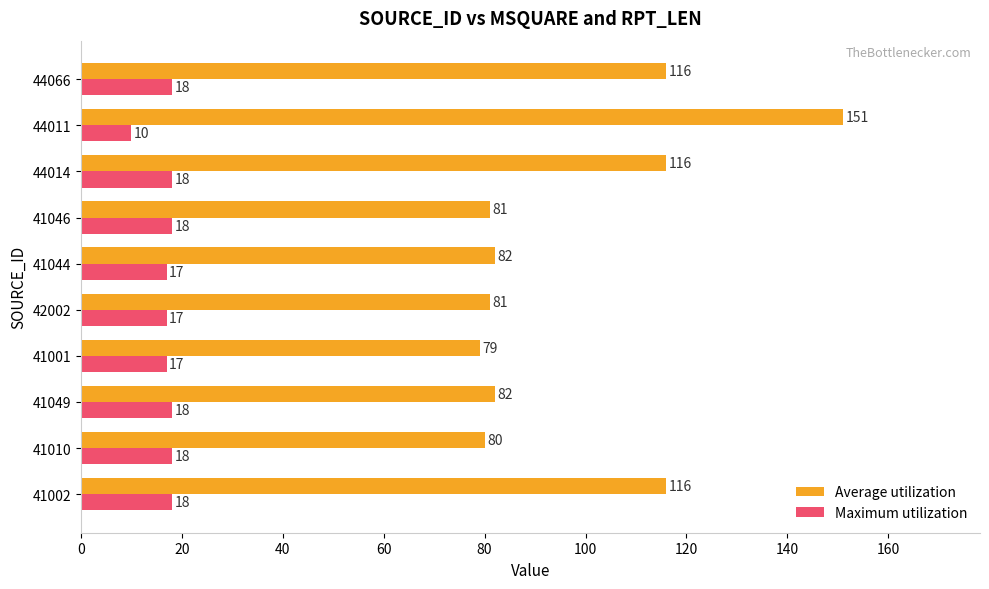

List the series in order of their overall mean, lowest first.

Maximum utilization, Average utilization